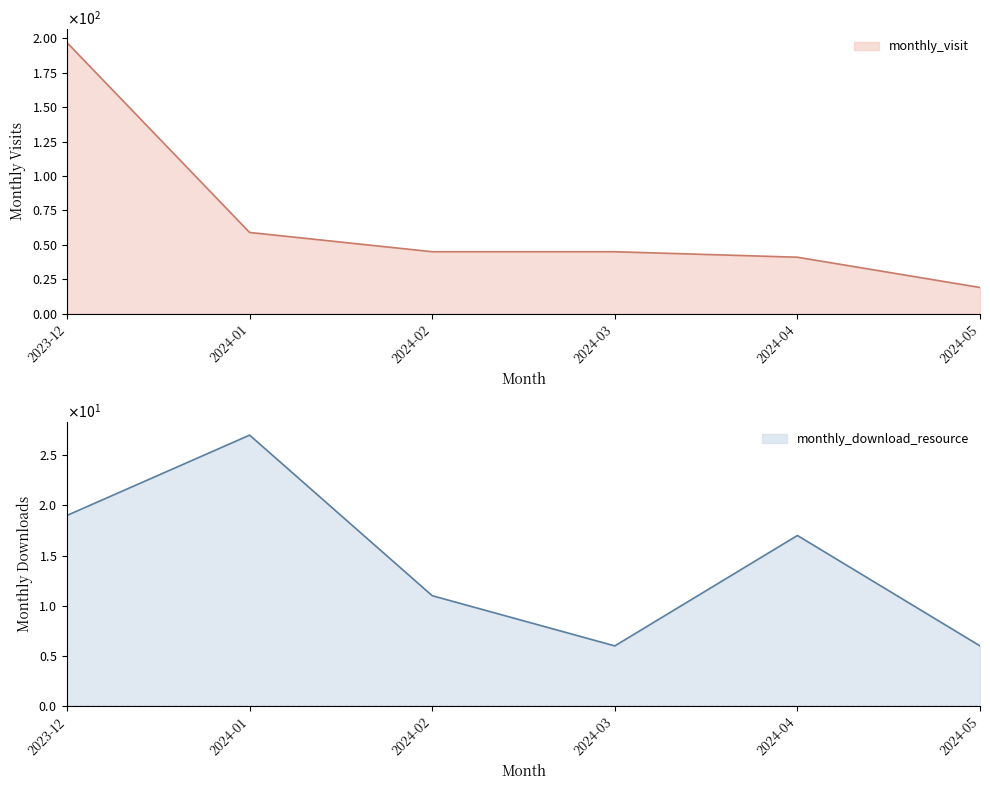

The monthly_visit series shows 59 at 2024-01. True or false?

True